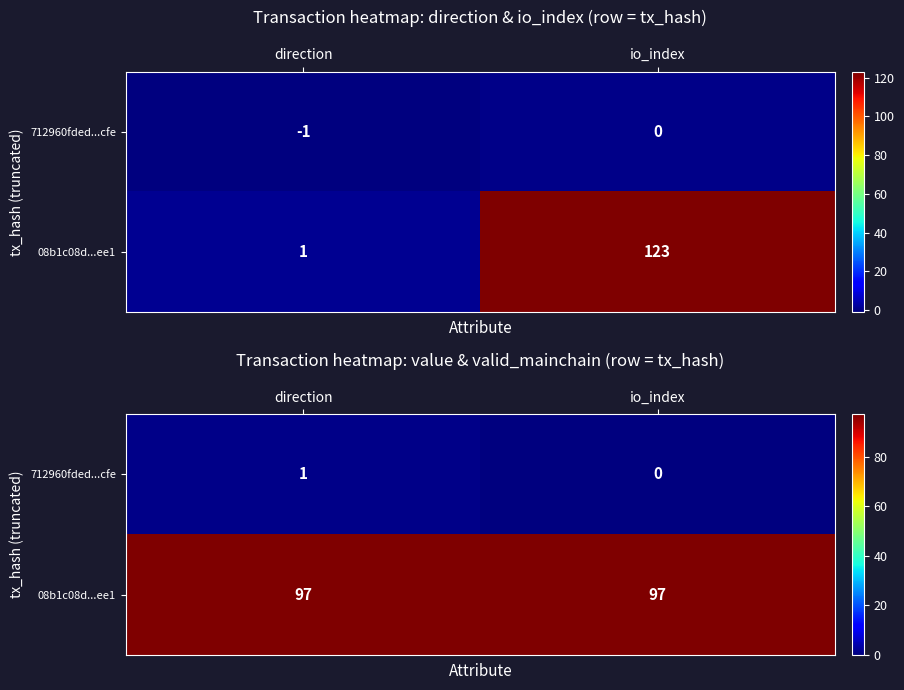

How many series are shown in this chart?

2